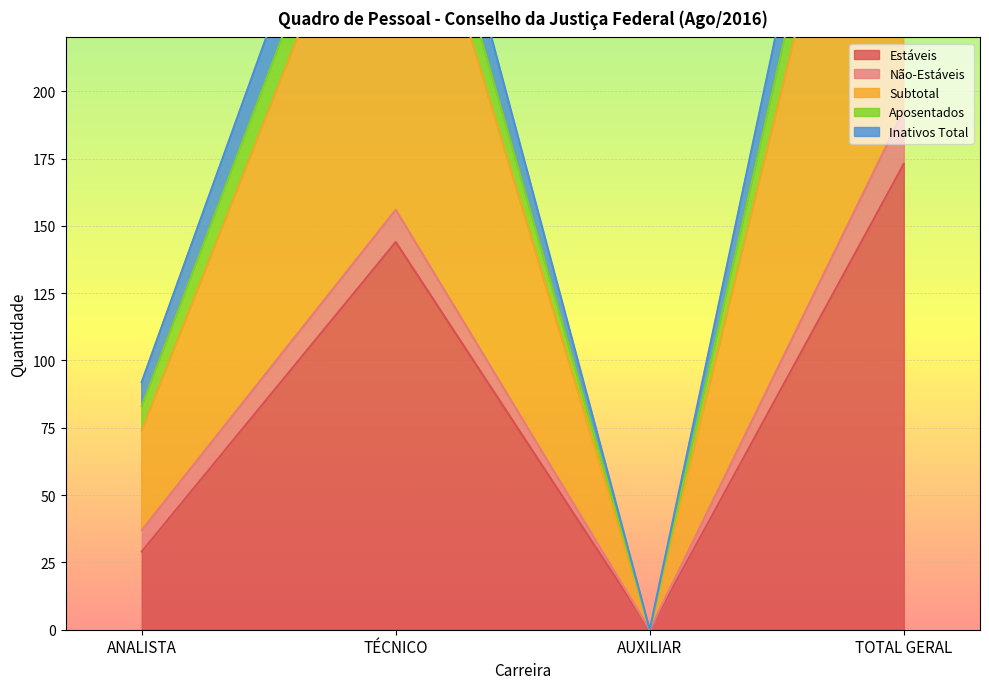

True or false: Estáveis has a value of -107 at AUXILIAR.

False